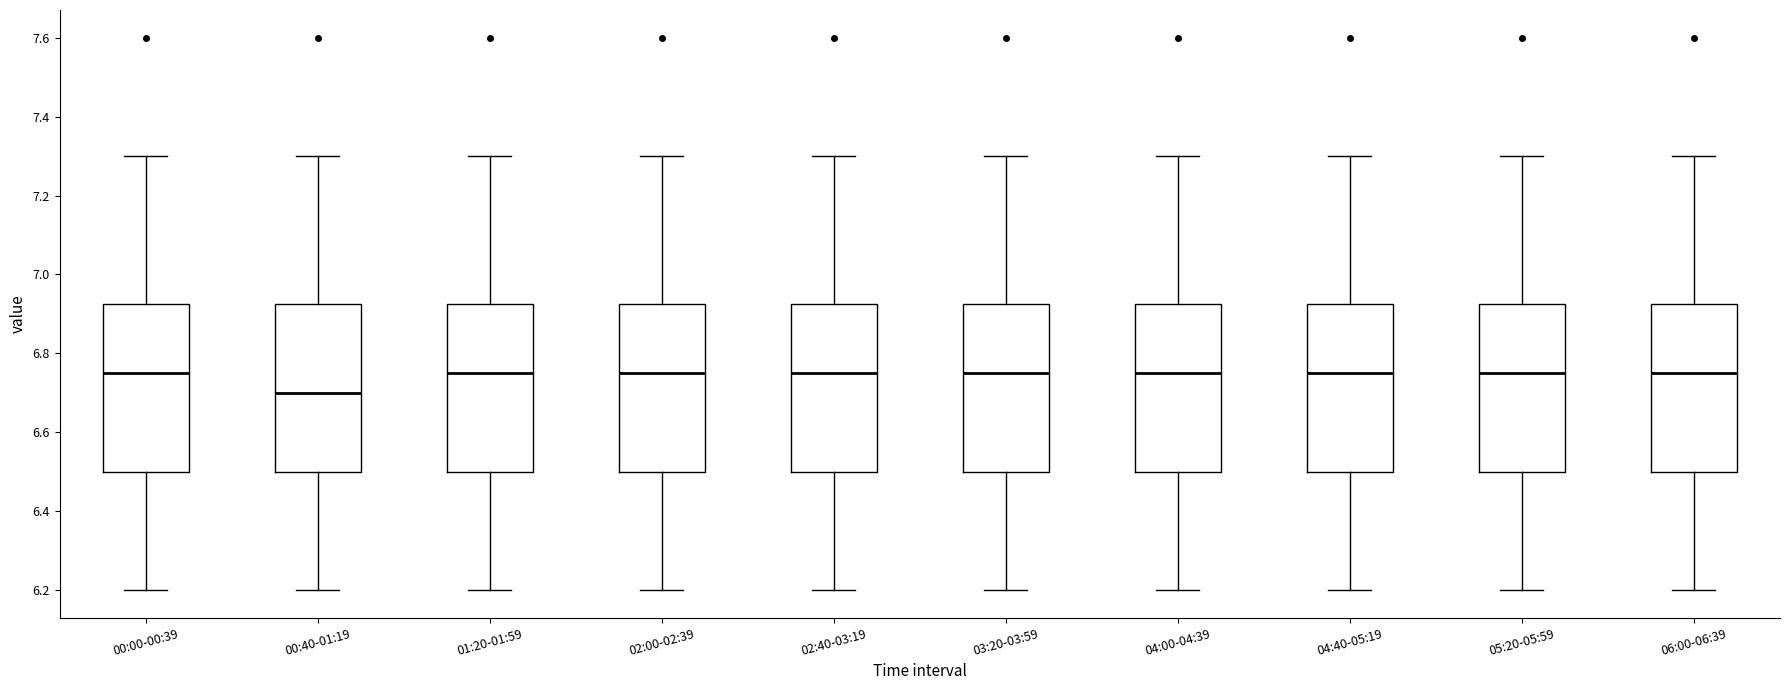

Reading left to right, read every box against the y-axis: the position of its median line, the range the box covers, and the ends of its whiskers. The values are not printed on the chart, so give them approximately, as read against the axis.

00:00-00:39: median 6.76, box 6.50 to 6.92, whiskers 6.20 to 7.30
00:40-01:19: median 6.70, box 6.50 to 6.92, whiskers 6.20 to 7.30
01:20-01:59: median 6.76, box 6.50 to 6.92, whiskers 6.20 to 7.30
02:00-02:39: median 6.76, box 6.50 to 6.92, whiskers 6.20 to 7.30
02:40-03:19: median 6.76, box 6.50 to 6.92, whiskers 6.20 to 7.30
03:20-03:59: median 6.76, box 6.50 to 6.92, whiskers 6.20 to 7.30
04:00-04:39: median 6.76, box 6.50 to 6.92, whiskers 6.20 to 7.30
04:40-05:19: median 6.76, box 6.50 to 6.92, whiskers 6.20 to 7.30
05:20-05:59: median 6.76, box 6.50 to 6.92, whiskers 6.20 to 7.30
06:00-06:39: median 6.76, box 6.50 to 6.92, whiskers 6.20 to 7.30